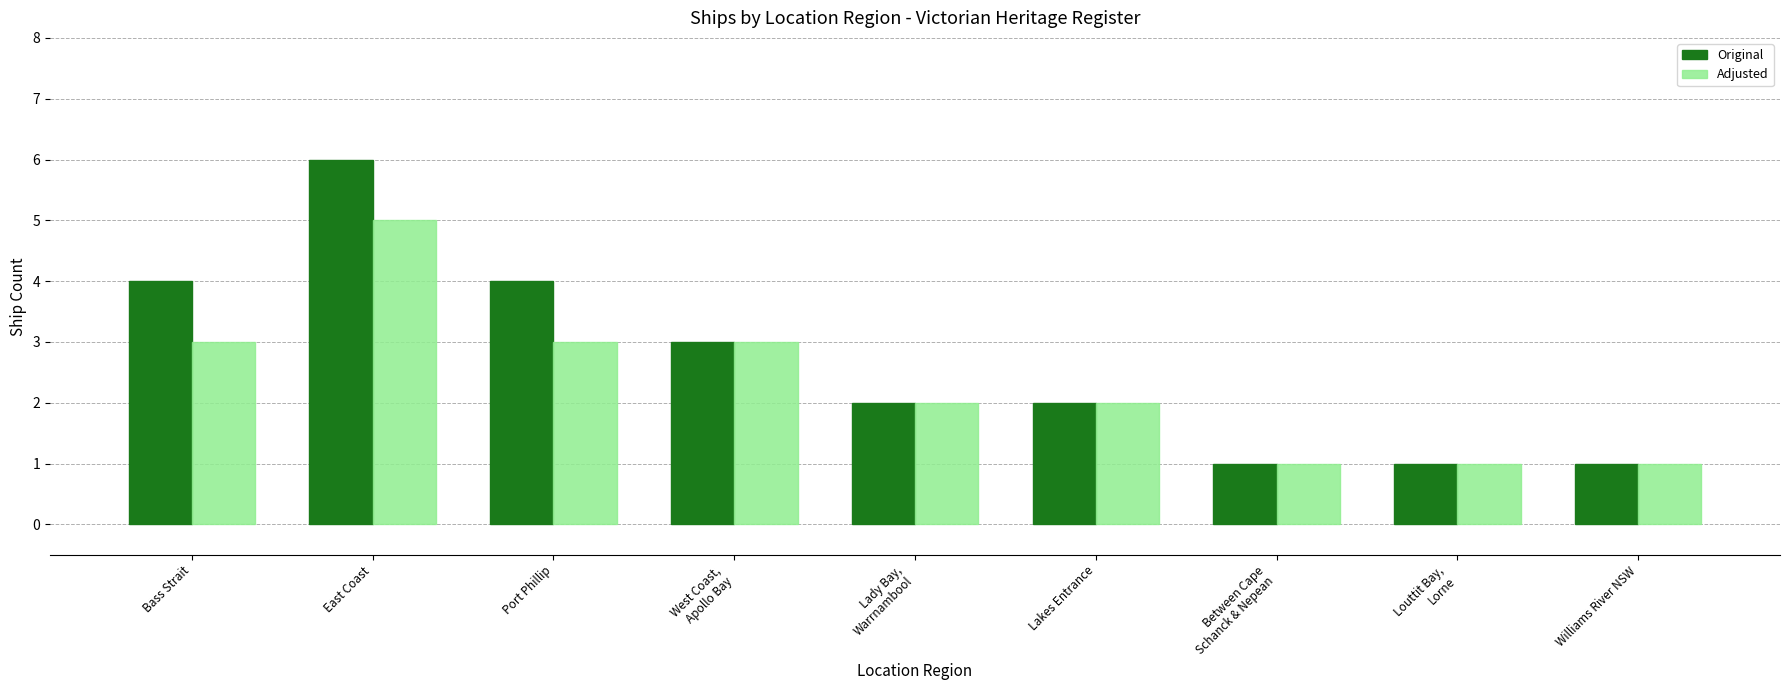

What is the label of the 8th bar from the right?

East Coast